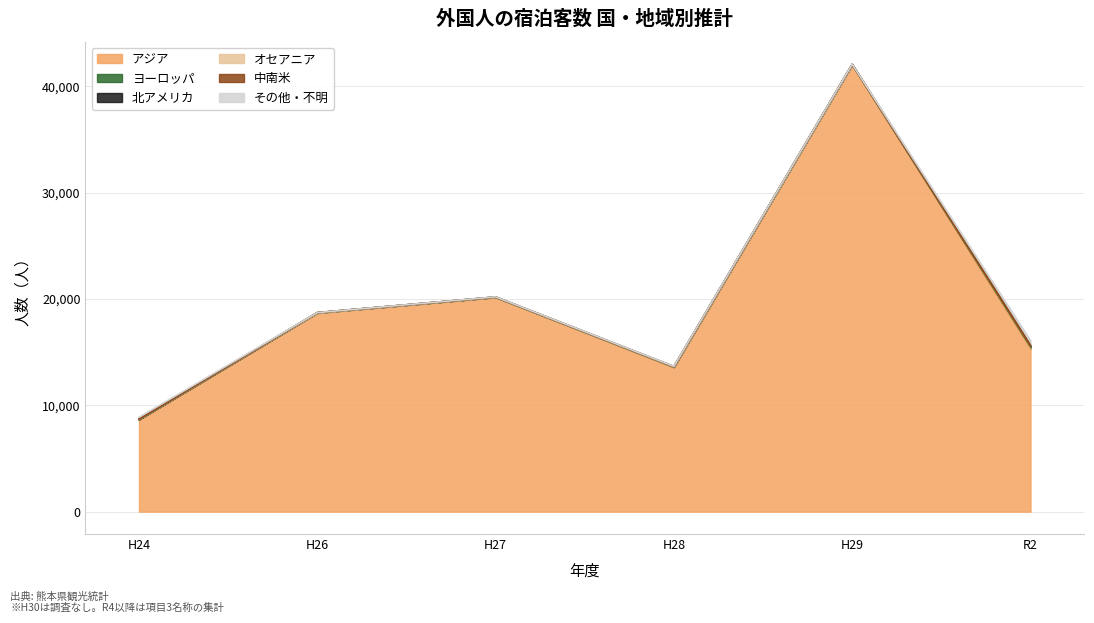

What is the maximum value for オセアニア?

9